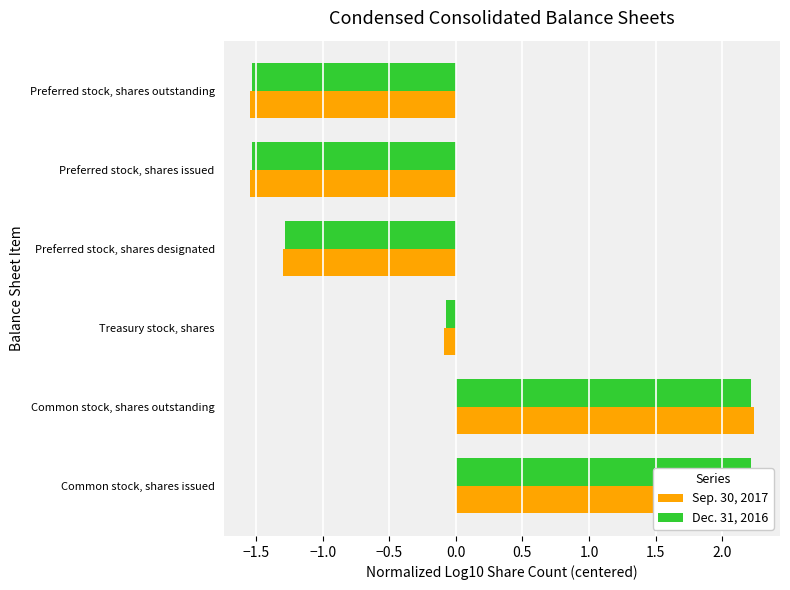

Which series has the widest spread of values?

Sep. 30, 2017